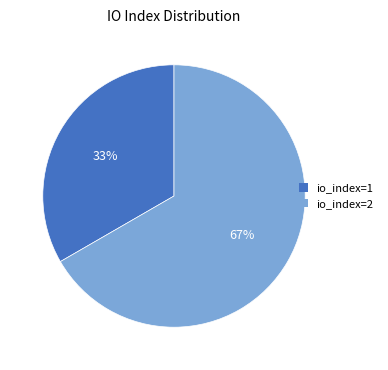

Which slice is the largest?

io_index=2